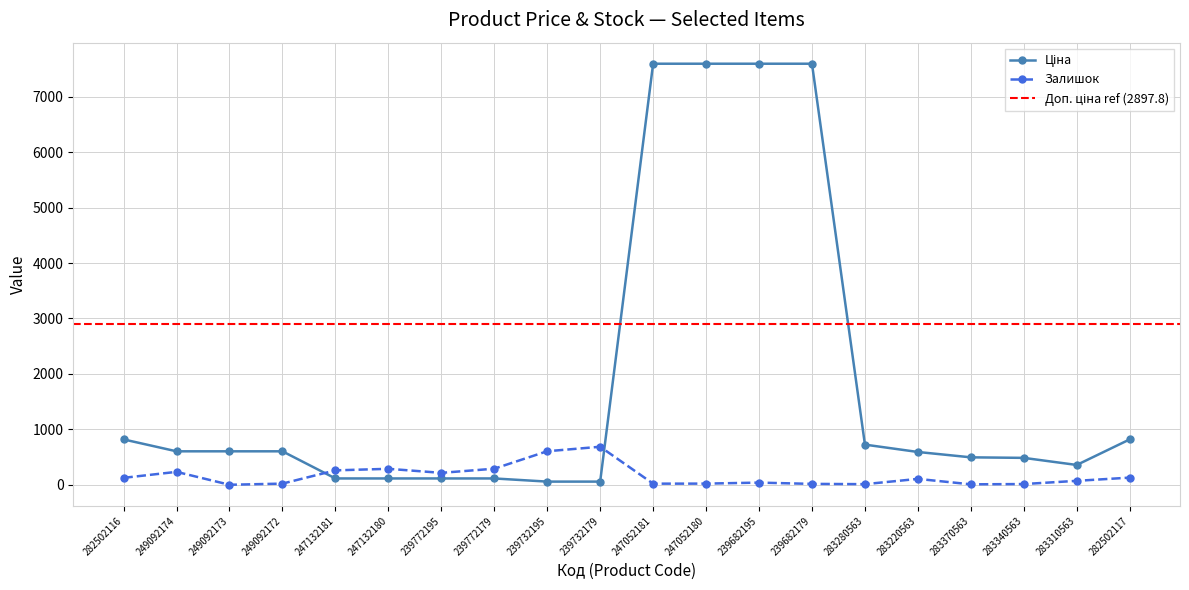

Where is the first local minimum for Залишок?

249092173